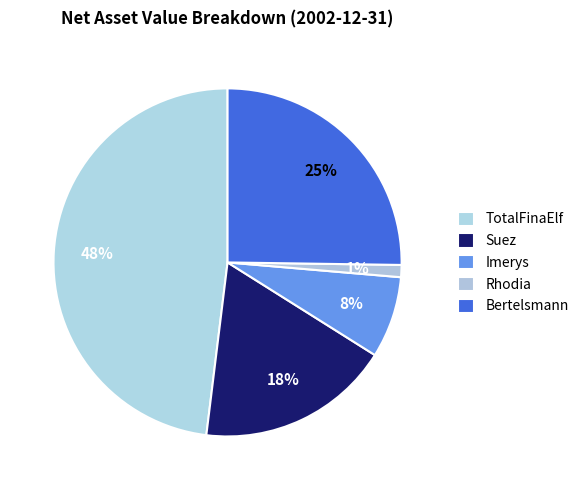

Is it true that Imerys is 16% of the pie?

False